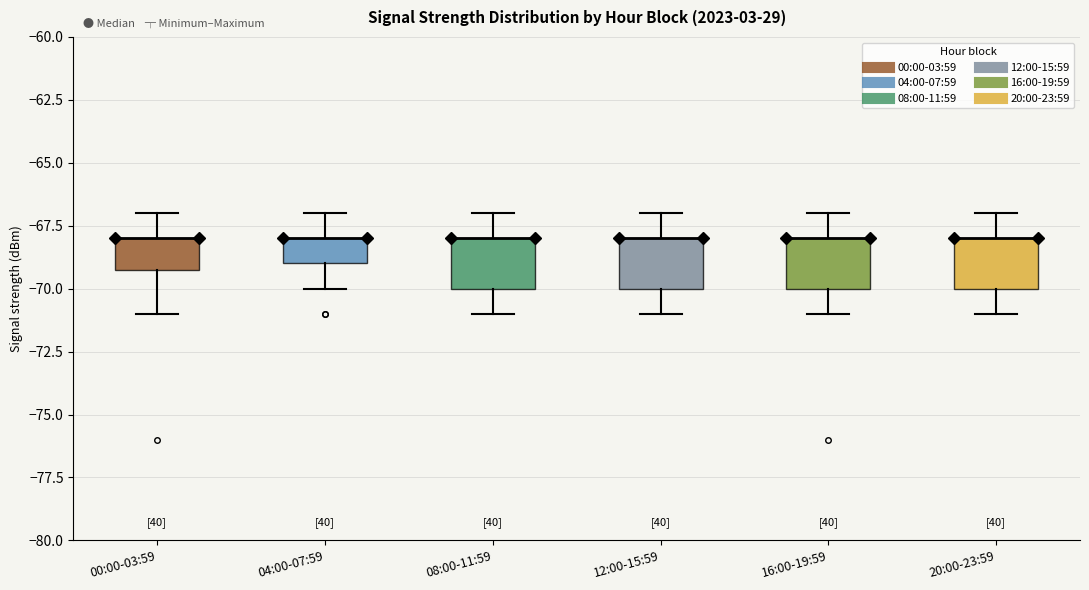

Reading left to right, read every box against the y-axis: the position of its median line, the range the box covers, and the ends of its whiskers. The values are not printed on the chart, so give them approximately, as read against the axis.

00:00-03:59: median -68 (drawn on the box's upper edge), box -69 to -68, whiskers -71 to -67
04:00-07:59: median -68 (drawn on the box's upper edge), box -69 to -68, whiskers -70 to -67
08:00-11:59: median -68 (drawn on the box's upper edge), box -70 to -68, whiskers -71 to -67
12:00-15:59: median -68 (drawn on the box's upper edge), box -70 to -68, whiskers -71 to -67
16:00-19:59: median -68 (drawn on the box's upper edge), box -70 to -68, whiskers -71 to -67
20:00-23:59: median -68 (drawn on the box's upper edge), box -70 to -68, whiskers -71 to -67